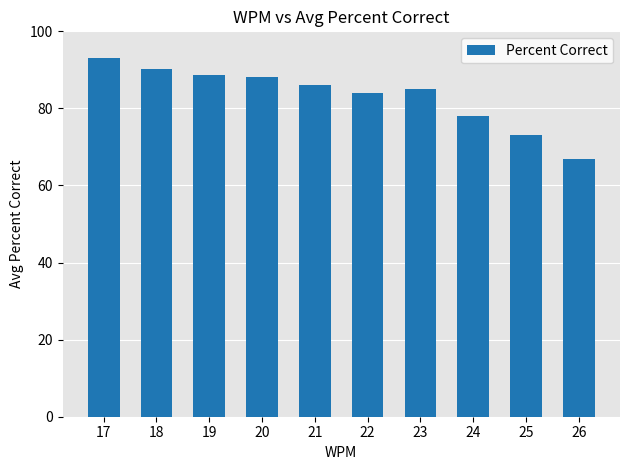

What is the change in value from 20 to 24?

-10.2